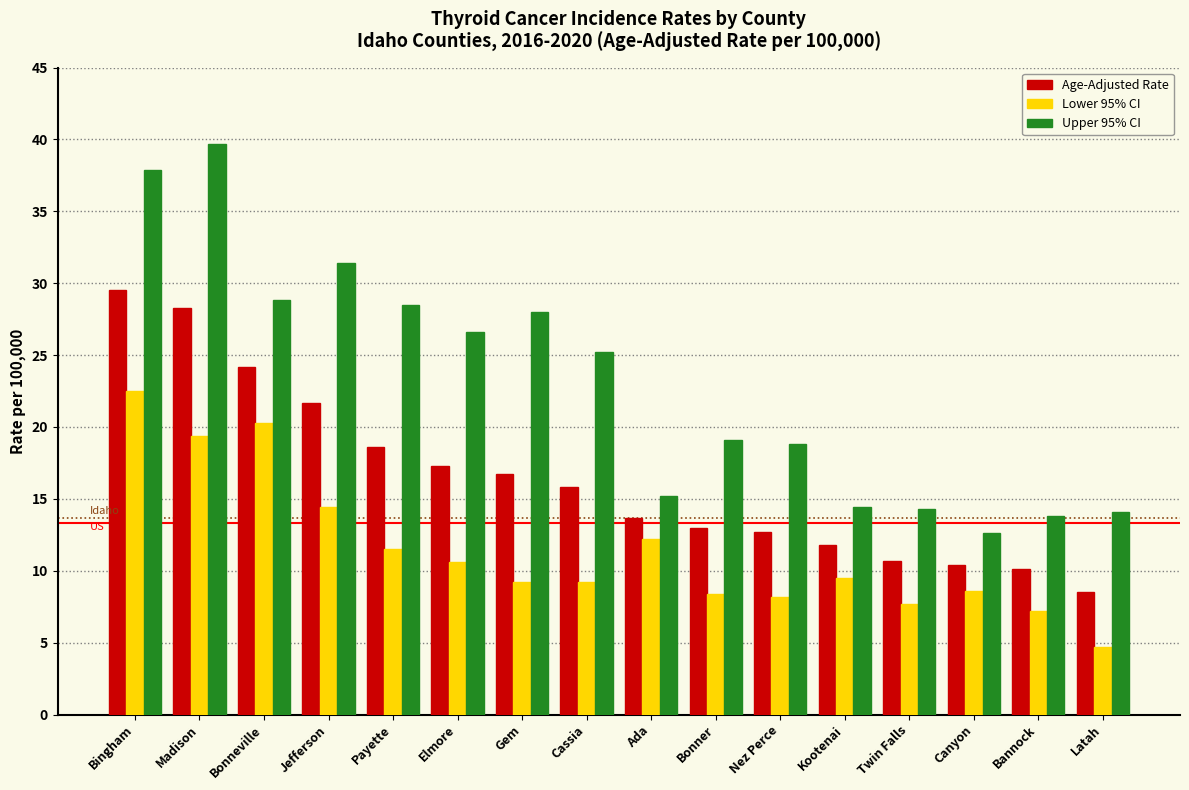

What is the sum of all Lower 95% CI values?

183.6